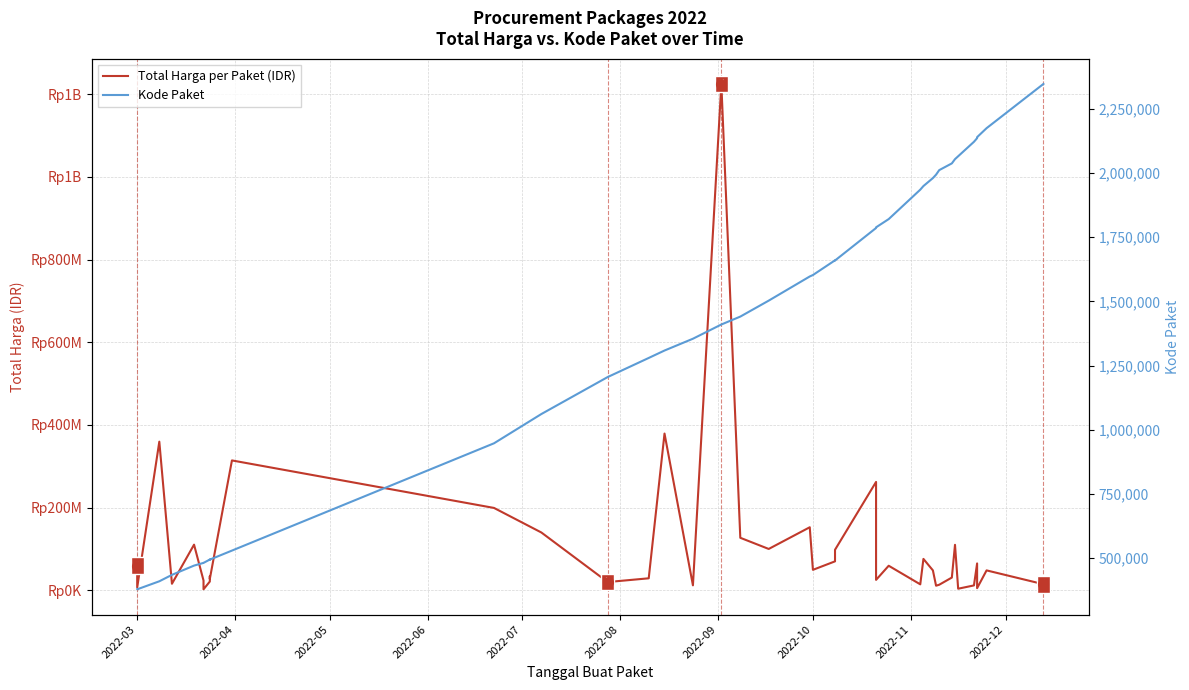

Reading left to right, list all the values displayed in this chart.

Total Harga per Paket (IDR): 59935000	6936000	359500000	15787200	110389990	23680800	2395750	21231000	34132505	27720000	314121780	199200000	139800000	19950000	29000000	379075000	12000000	1224682000	127000000	100000000	152477000	49478000	70000000	98000000	262118150	25200000	59375000	14400000	75920000	48140000	11100000	13442000	30800000	110000000	3825000	11800000	65000000	5093000	48140000	14750000
Kode Paket: 378667	378630	409855	434878	470979	481528	481472	494589	494126	494315	529386	947278	1061266	1205257	1279649	1308563	1354517	1409947	1440709	1502912	1597005	1602603	1659934	1659185	1785781	1788370	1820441	1935089	1949122	1980186	1993460	2011140	2037404	2053931	2065183	2121450	2135660	2139573	2174549	2346755